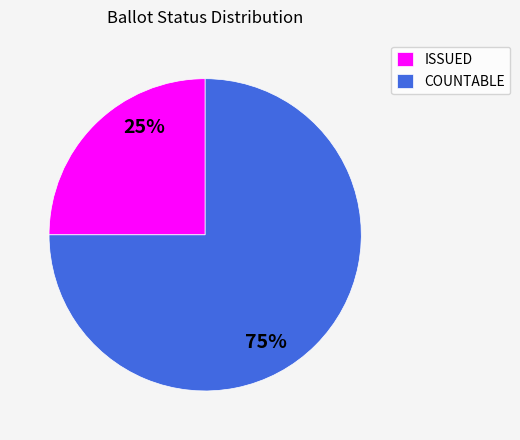

To the nearest percent, what is the average slice percentage?

50%